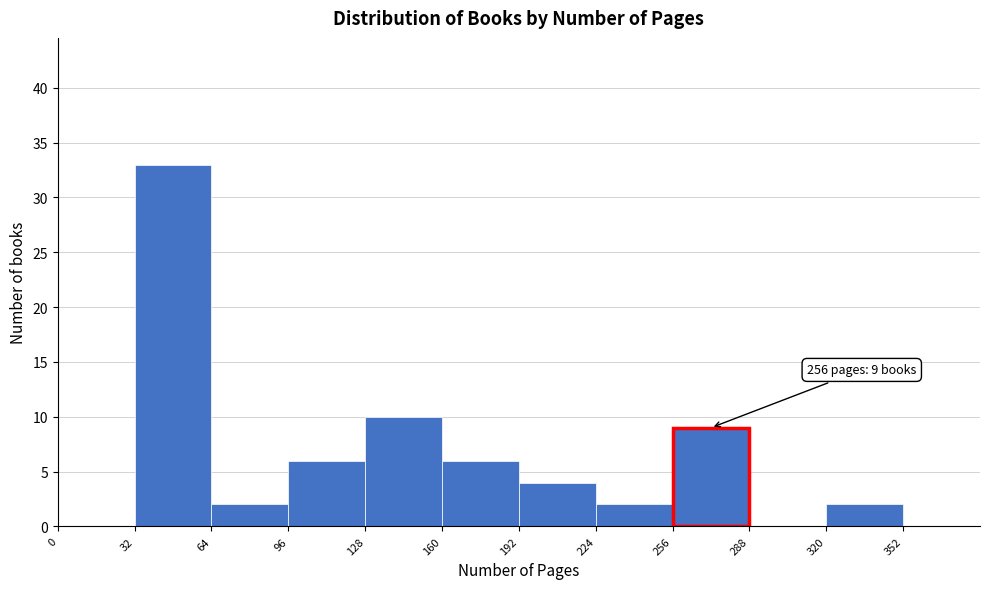

Which range on the x-axis has the tallest bar?

32 to 64